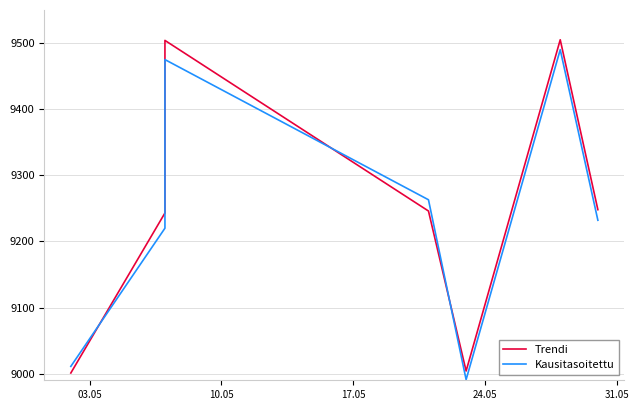

What is the difference between the second highest and second lowest values in the Kausitasoitettu series?

464